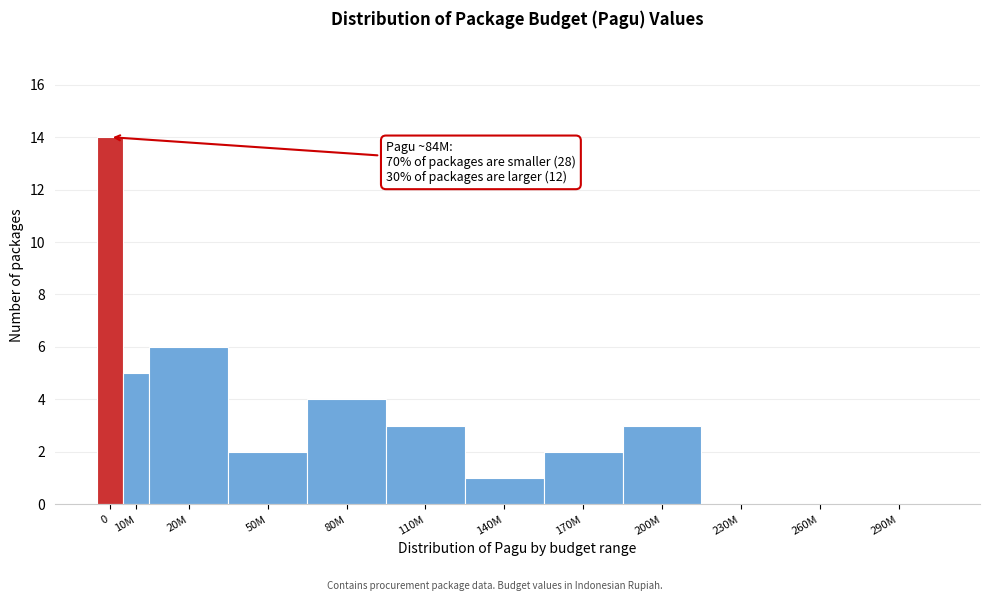

Reading left to right, transcribe all the data shown in this chart.

0=14	10M=5	20M=6	50M=2	80M=4	110M=3	140M=1	170M=2	200M=3	230M=0	260M=0	290M=0